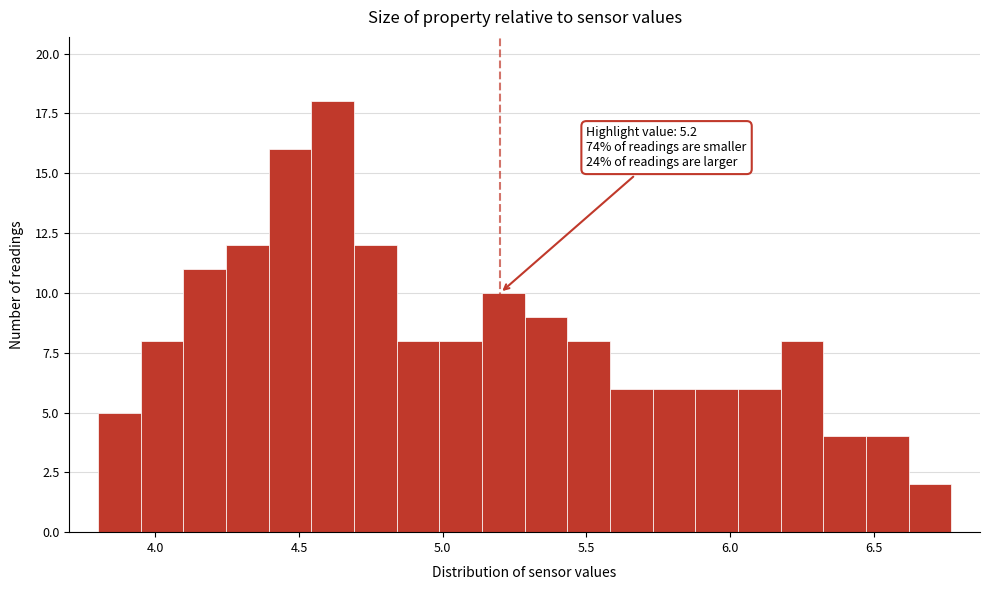

Read against the x-axis, roughly where is the centre of the tallest bar?

4.60